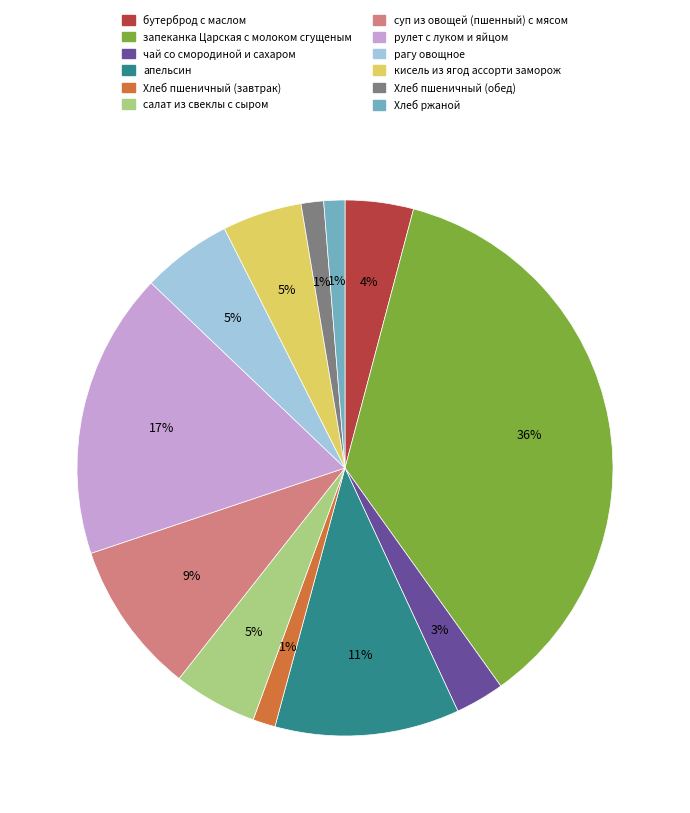

Which slice is the largest?

запеканка Царская с молоком сгущеным